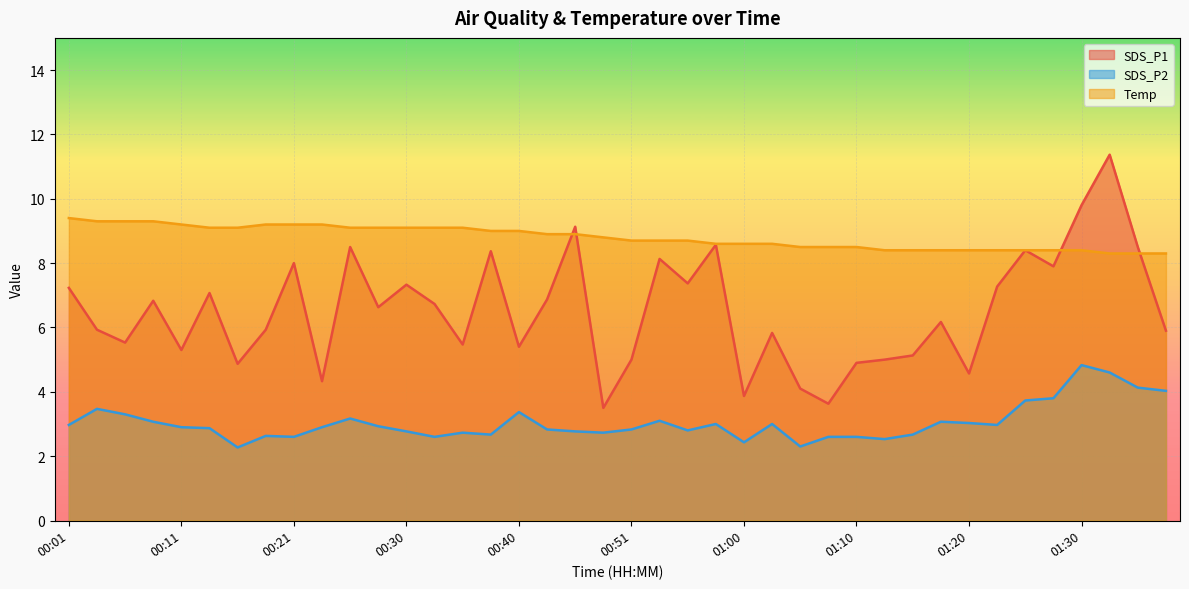

Rank the categories by SDS_P1 value from lowest to highest.

00:48, 01:08, 01:00, 01:05, 00:23, 01:20, 00:16, 01:10, 00:51, 01:13, 01:15, 00:11, 00:40, 00:35, 00:06, 01:03, 01:37, 00:04, 00:18, 01:18, 00:28, 00:33, 00:09, 00:43, 00:13, 00:01, 01:22, 00:30, 00:55, 01:27, 00:21, 00:53, 00:38, 01:25, 00:26, 01:35, 00:58, 00:46, 01:30, 01:32